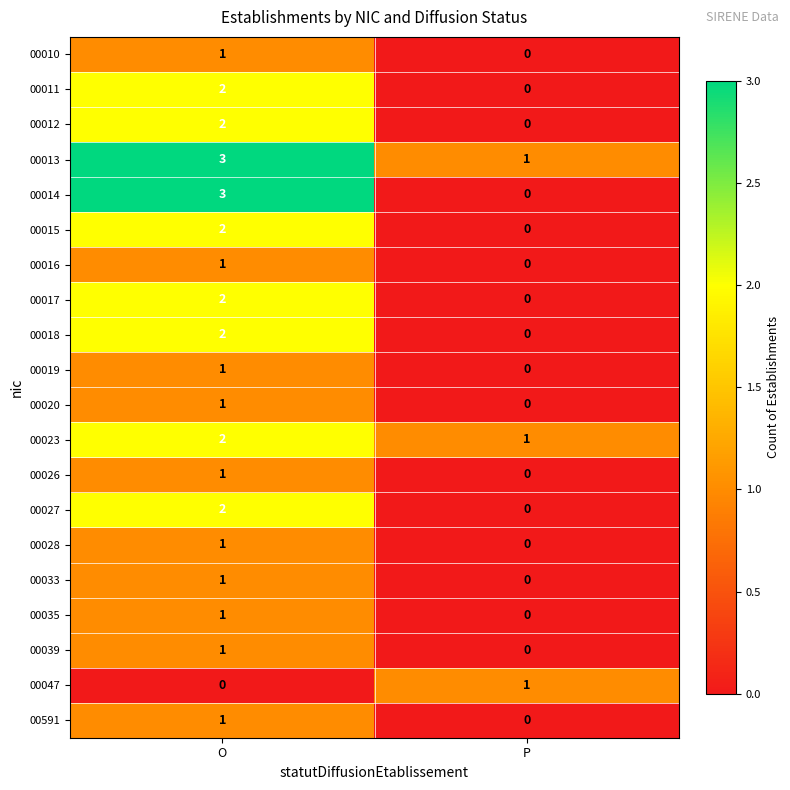

Which category has the highest value in the 00015 series?

O